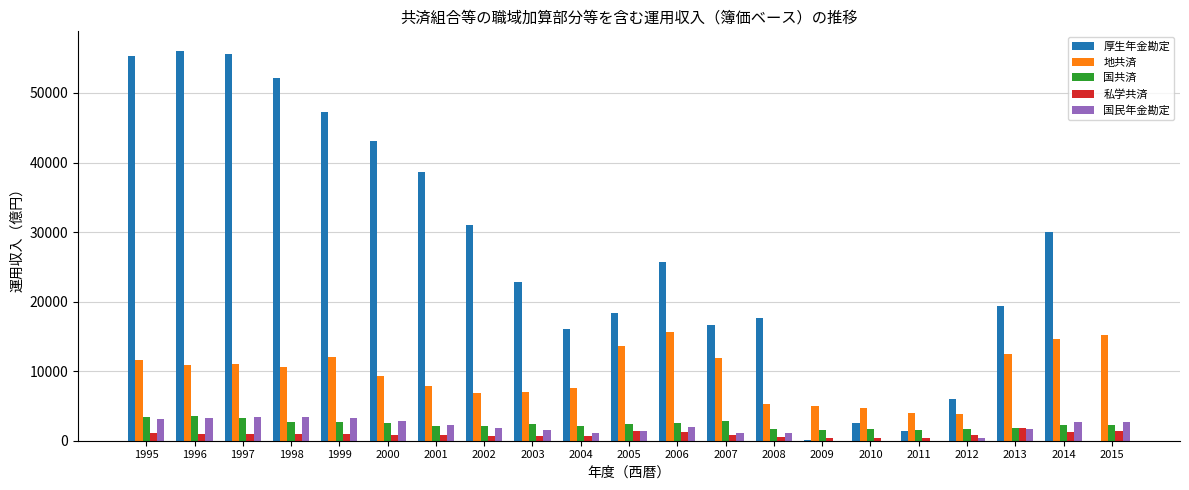

Does the chart contain stacked bars?

No